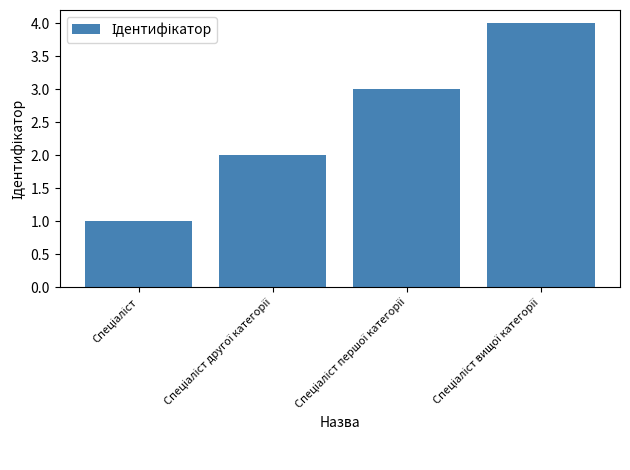

What is the maximum value shown in the chart?

4